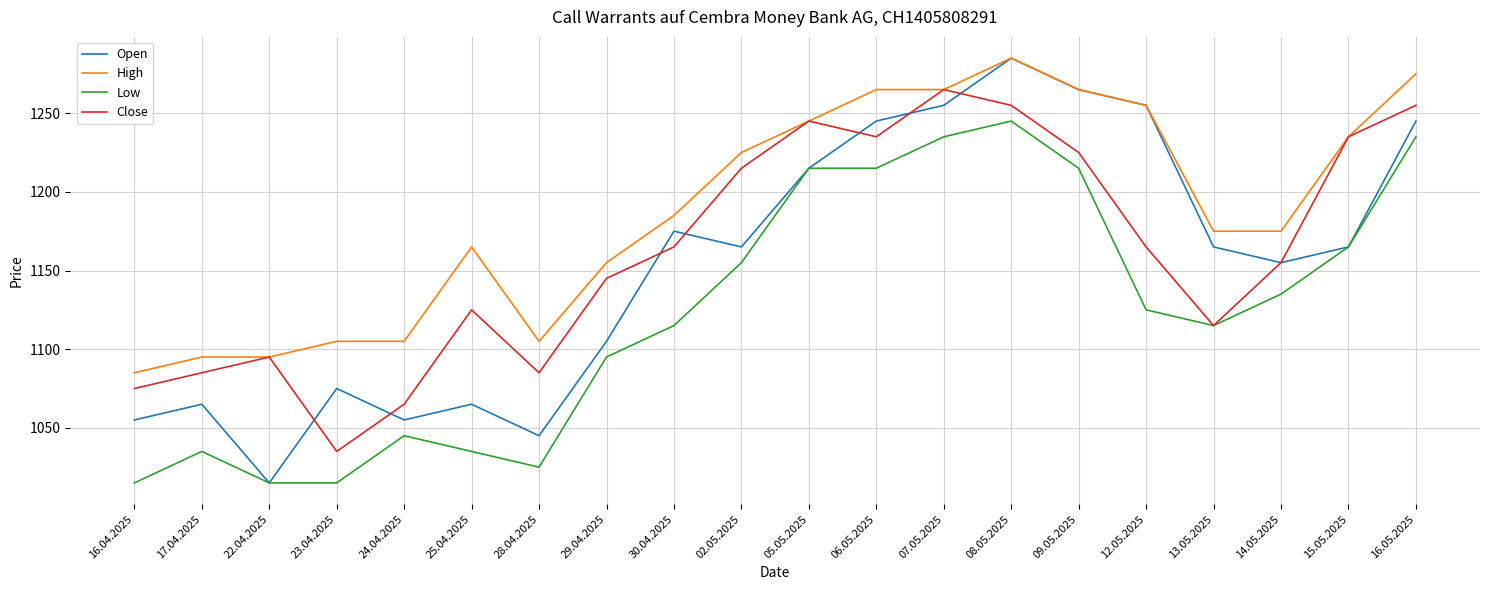

What is the difference between the Open values at 16.04.2025 and 12.05.2025?

200